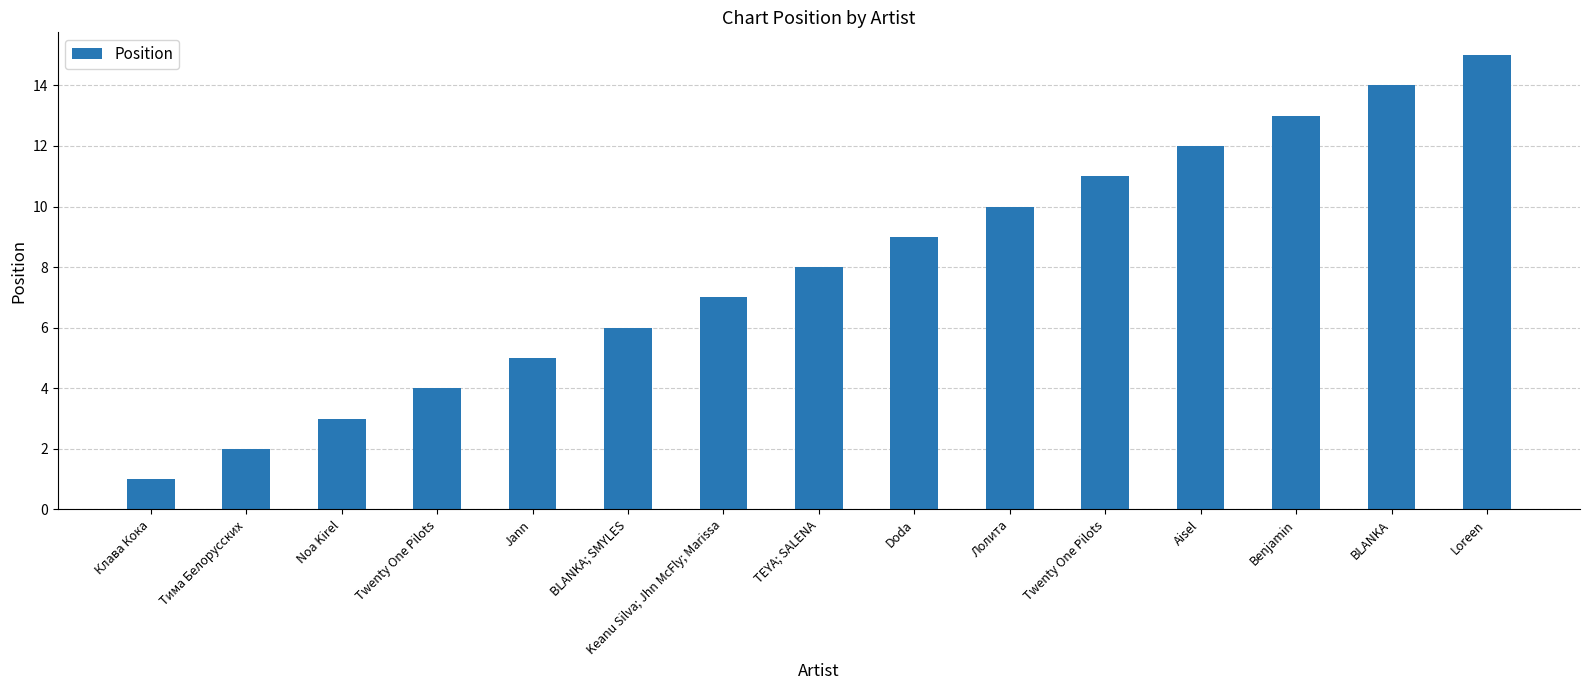

What is the sum of the values at Лолита and TEYA; SALENA?

18